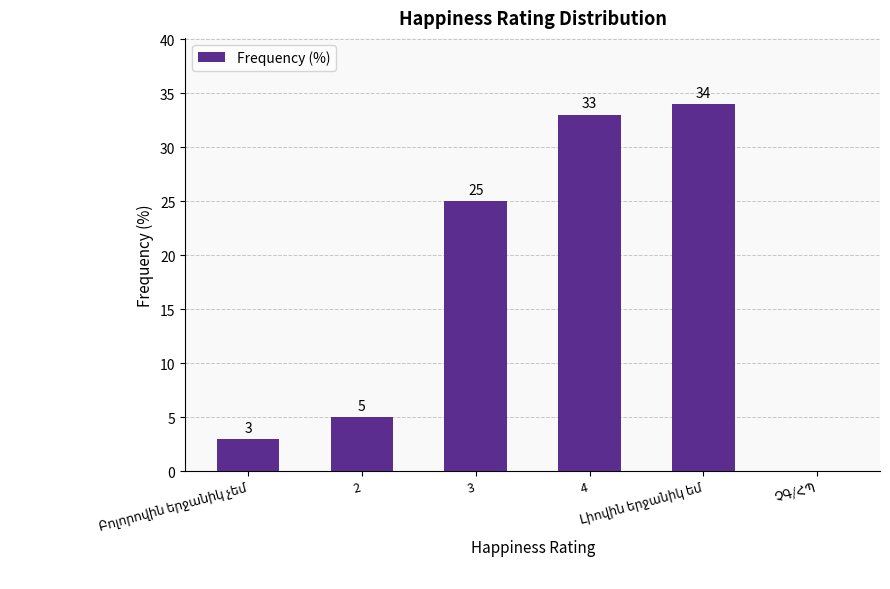

What is the sum of all values?

100